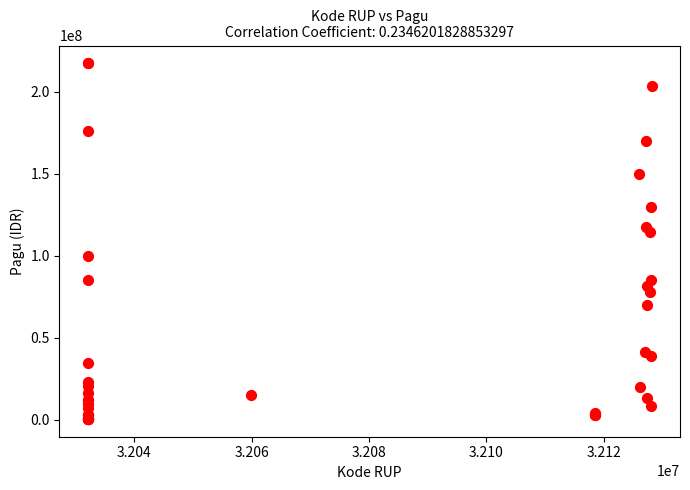

What Y value in the scatter plot is closest to 108830000?

114296000